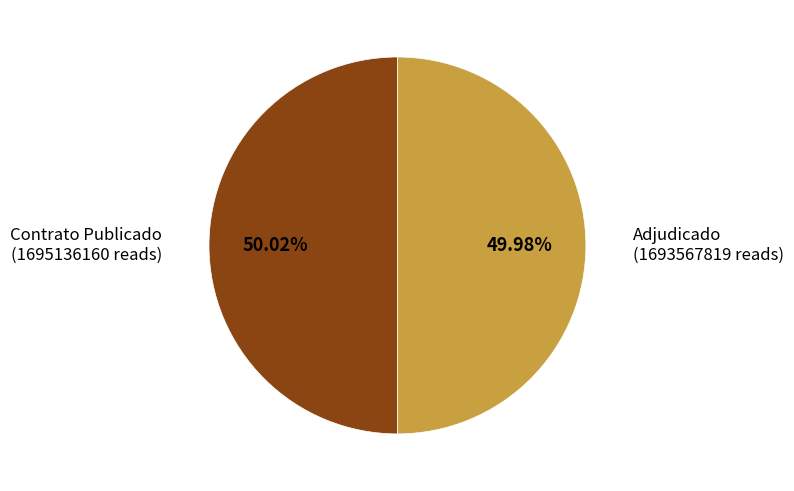

Is there any slice that represents more than half of the pie?

Yes